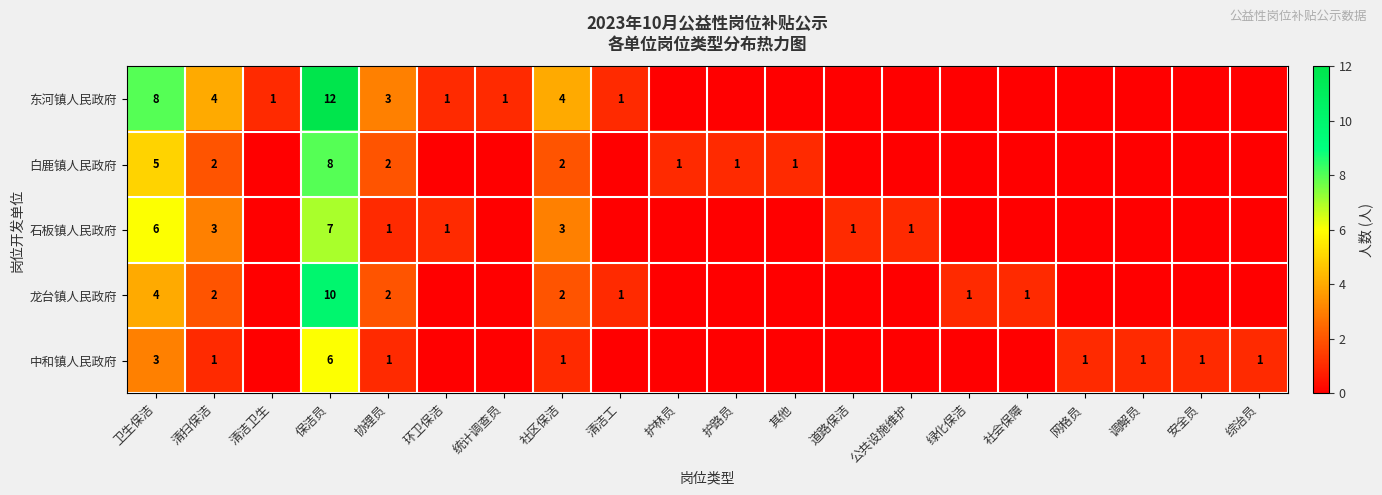

What is the spread (max minus min) of values at 清扫保洁?

3